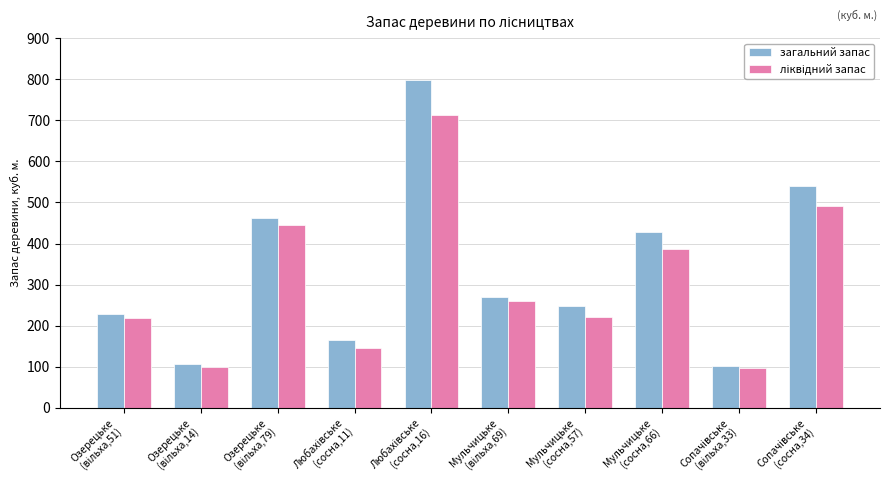

Which series has the widest spread of values?

загальний запас